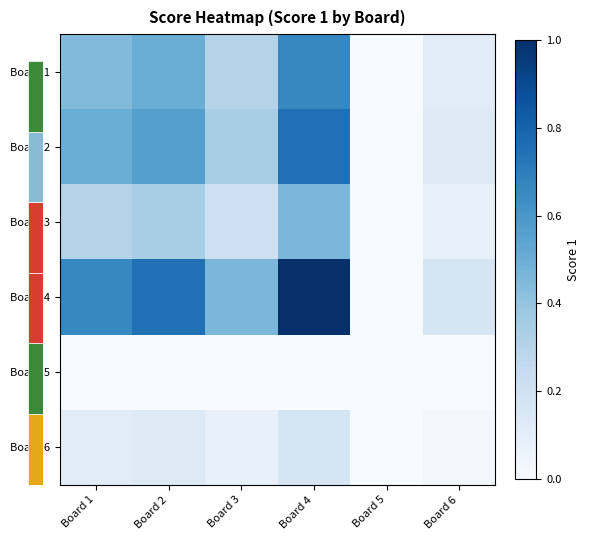

What is the total value across all series at Board 3?

1.4